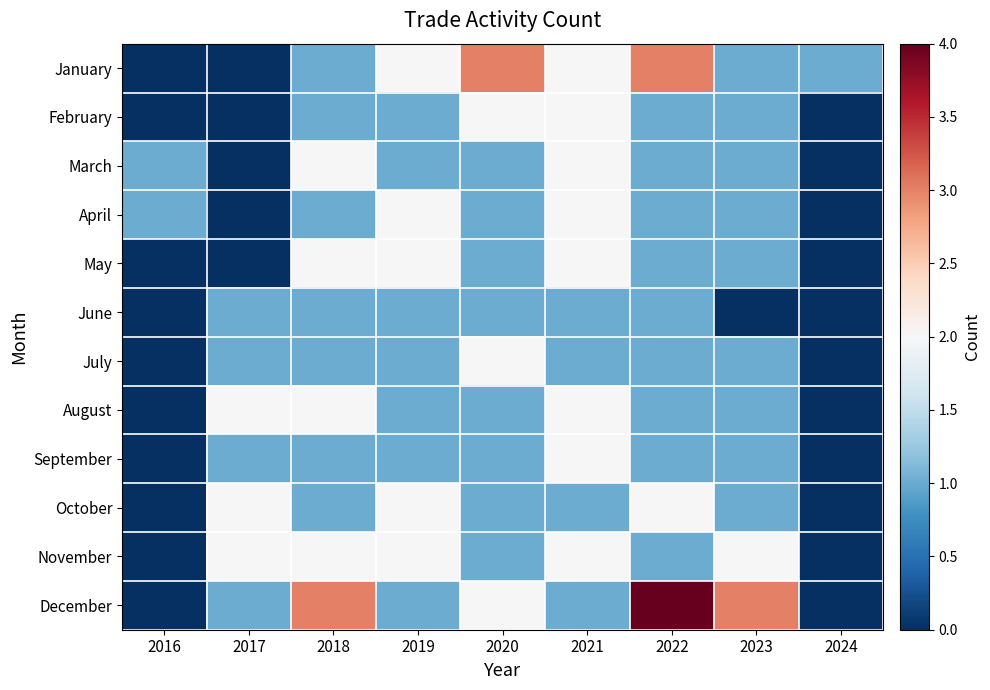

Which series changed the most between 2023 and 2024?

December